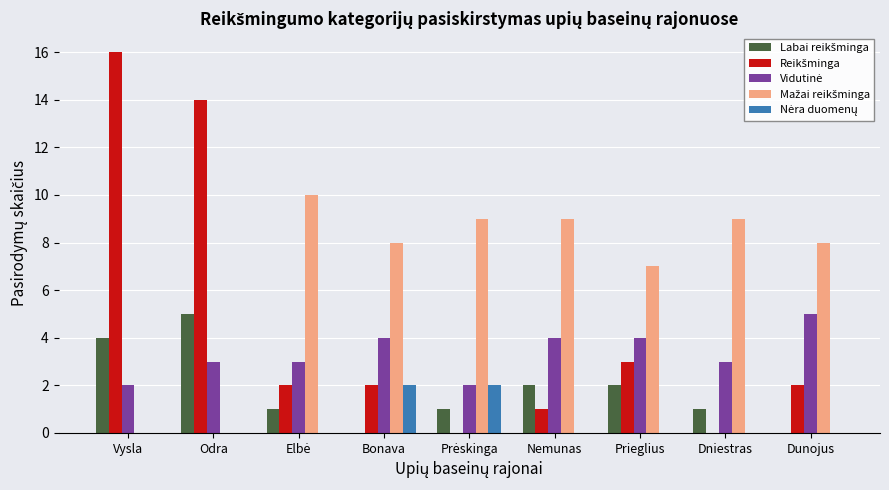

Reading right to left, list all the values displayed in this chart.

Labai reikšminga: 0	1	2	2	1	0	1	5	4
Reikšminga: 2	0	3	1	0	2	2	14	16
Vidutinė: 5	3	4	4	2	4	3	3	2
Mažai reikšminga: 8	9	7	9	9	8	10	0	0
Nėra duomenų: 0	0	0	0	2	2	0	0	0